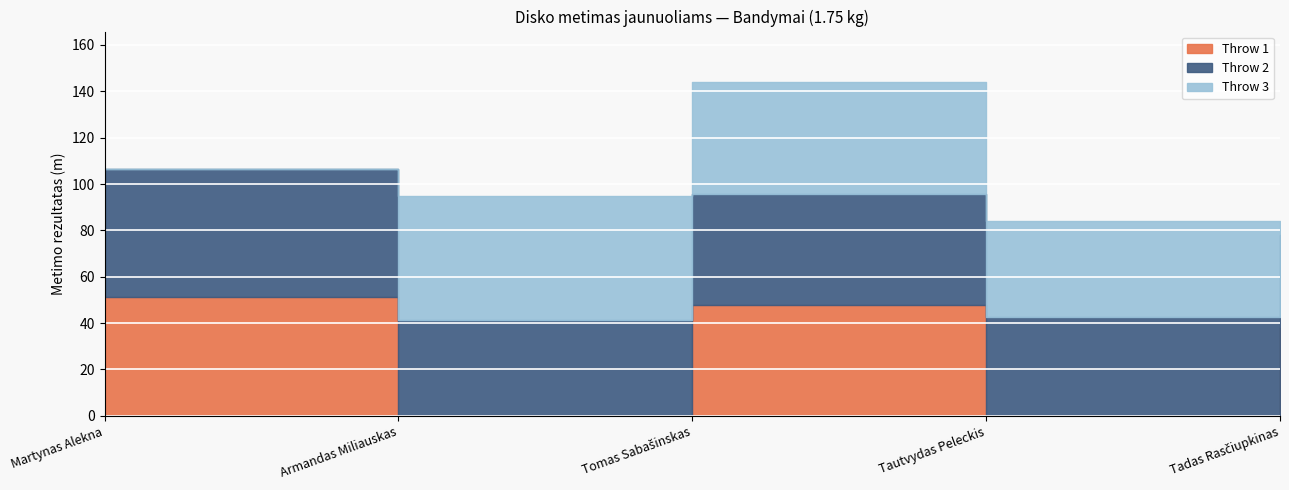

Where is Throw 2 nearest to the value 47?

Tomas Sabašinskas